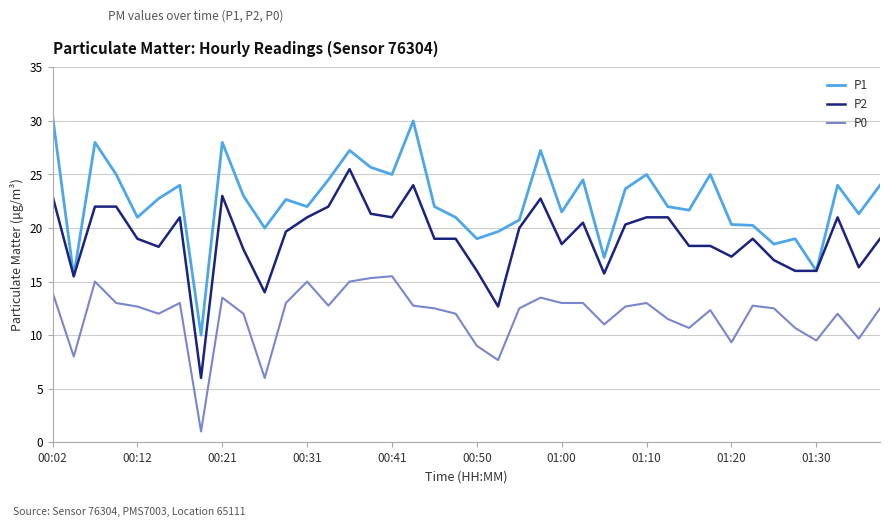

What is the minimum value shown in the chart?

1.0